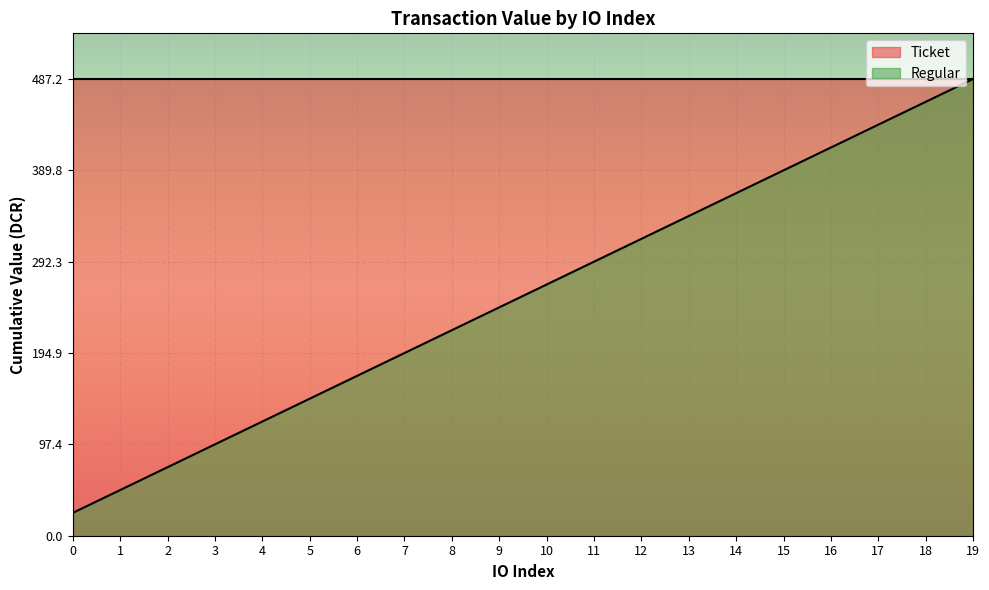

What is the sum of all values?

5115.9